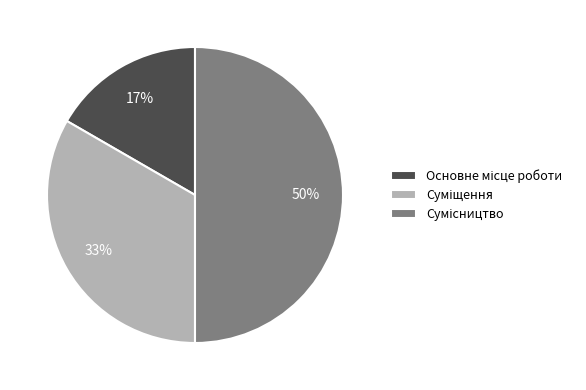

To the nearest percent, what is the average slice percentage?

33%